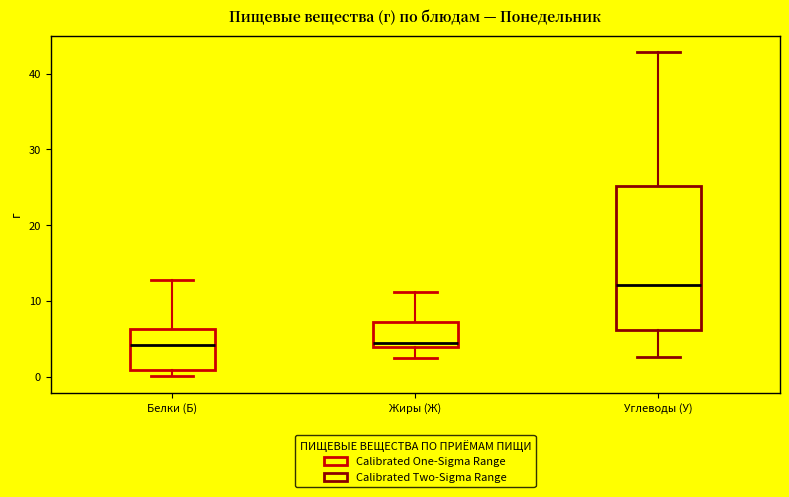

Where is the lower edge of the box for Жиры (Ж) on the y-axis? The values are not printed on the chart, so give them approximately, as read against the axis.

4